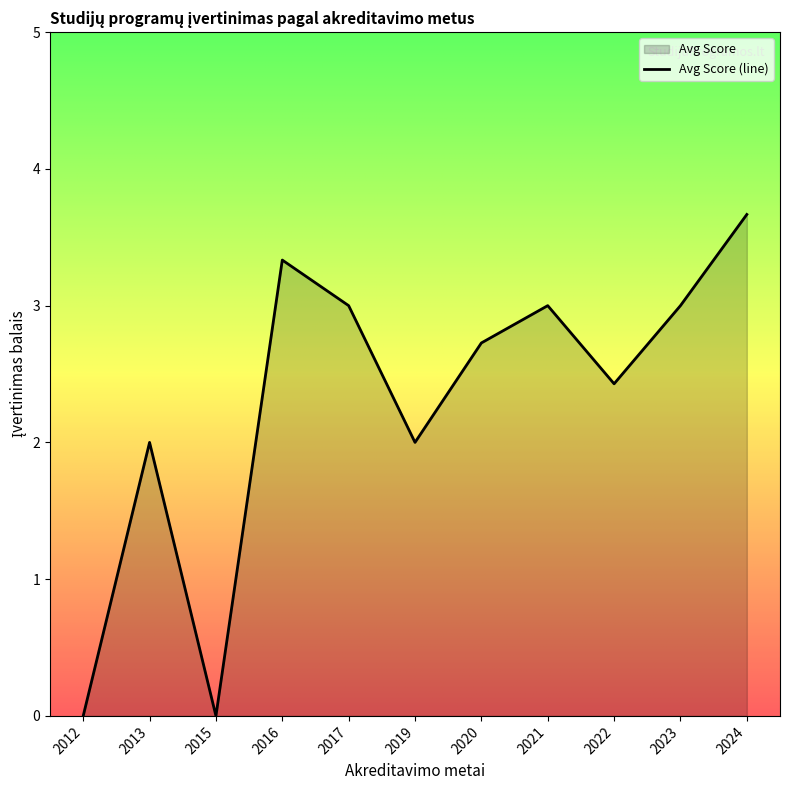

At which category does the chart reach its peak across all series?

2024